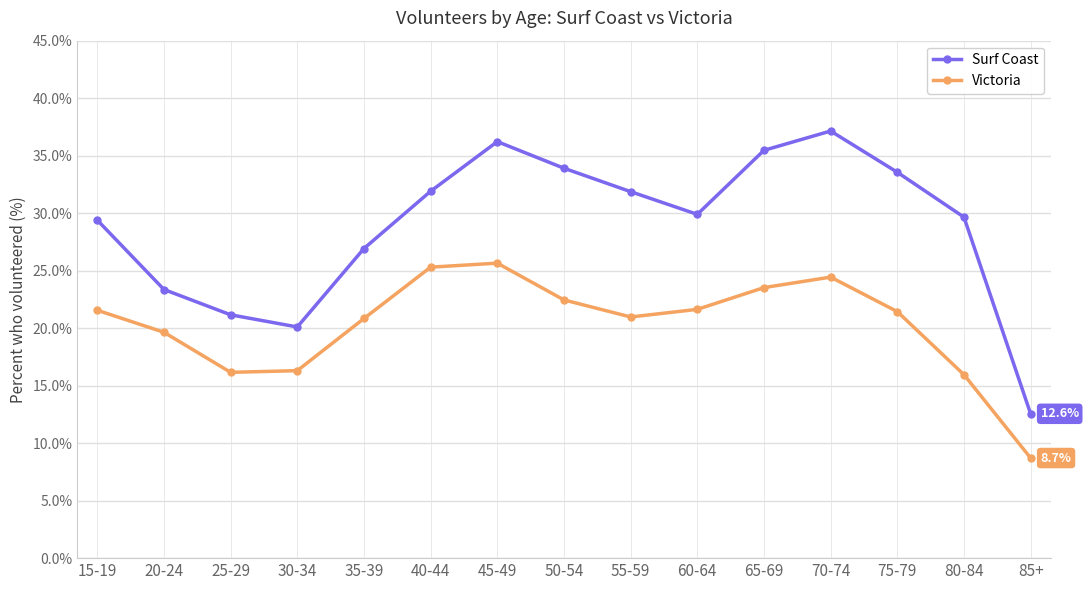

True or false: Victoria and Surf Coast intersect in this chart.

False